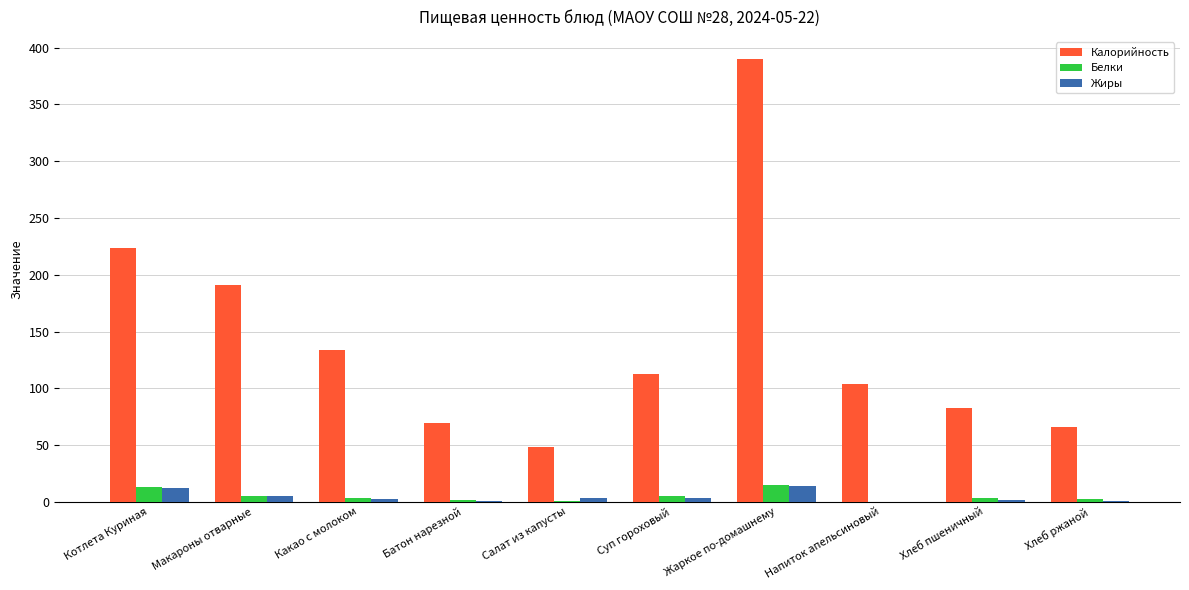

How many data points does each series have?

10